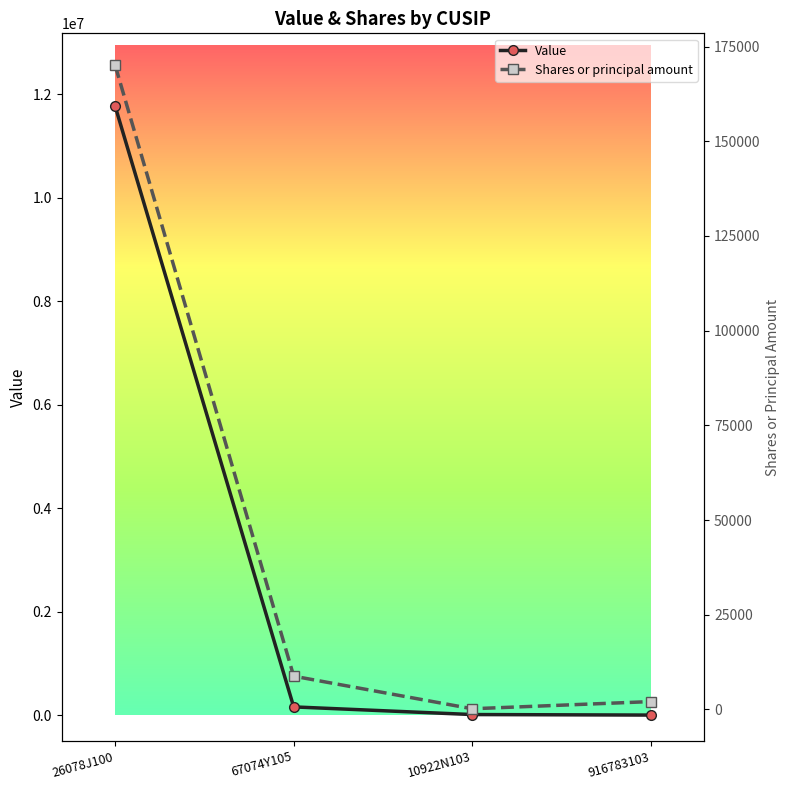

What is the value of the Shares or principal amount point at the 2nd from the left?

8769